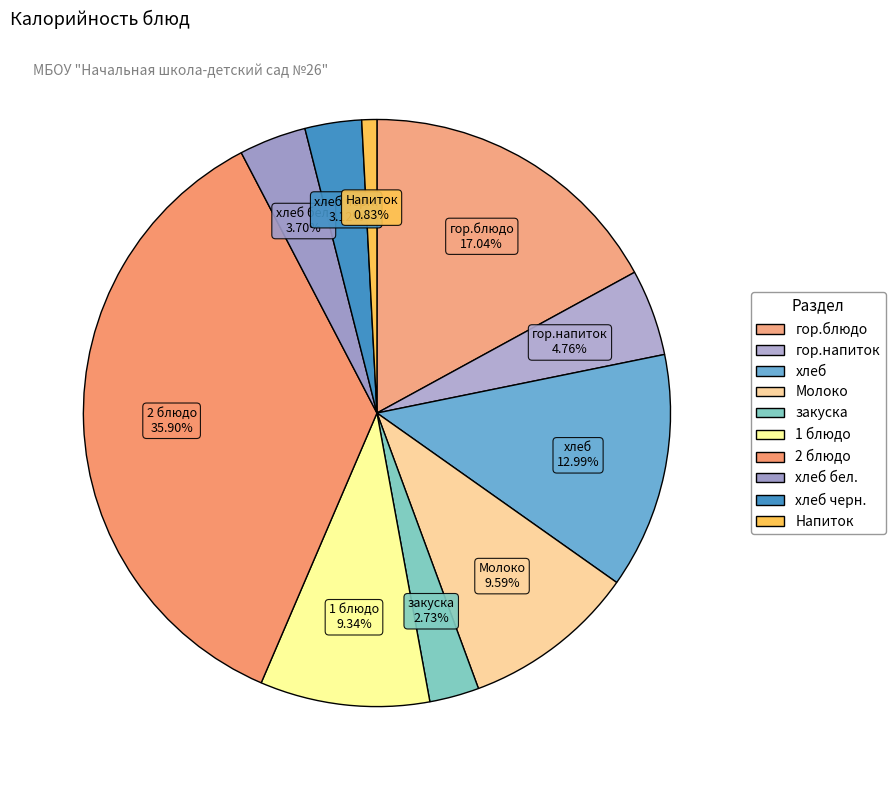

Is there any slice that represents more than half of the pie?

No